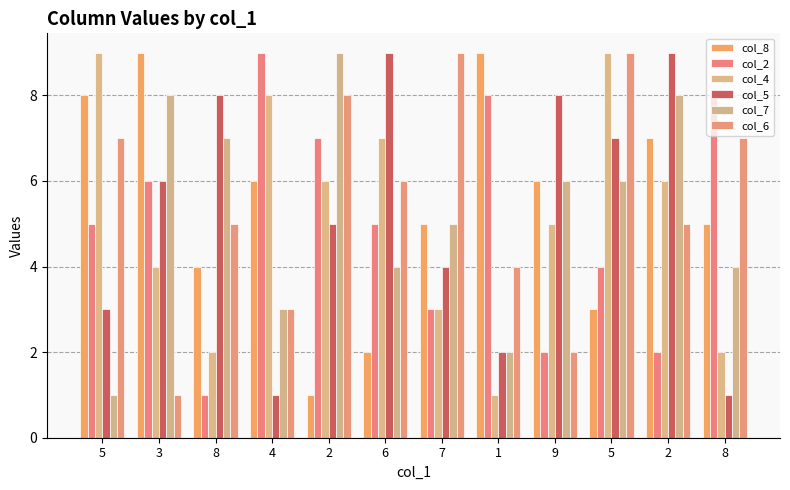

What is the label of the 7th bar from the left?

7